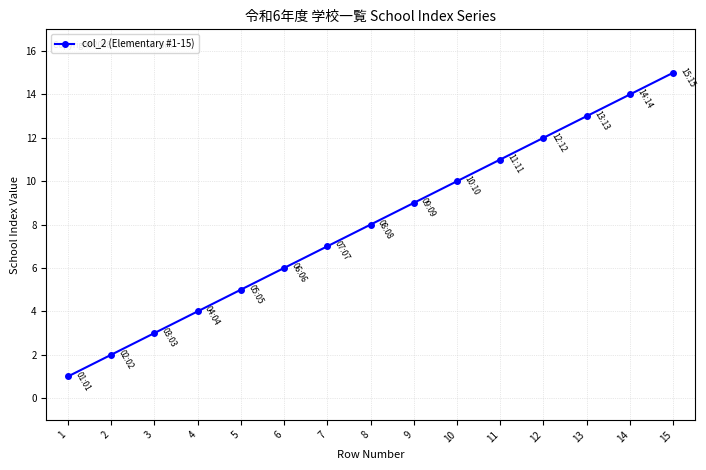

Reading left to right, transcribe all the data shown in this chart.

1	2	3	4	5	6	7	8	9	10	11	12	13	14	15